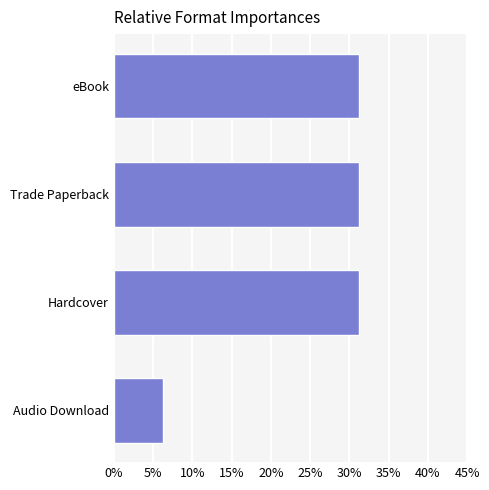

Approximately how many times larger is the value at Trade Paperback compared to Audio Download?

5.0